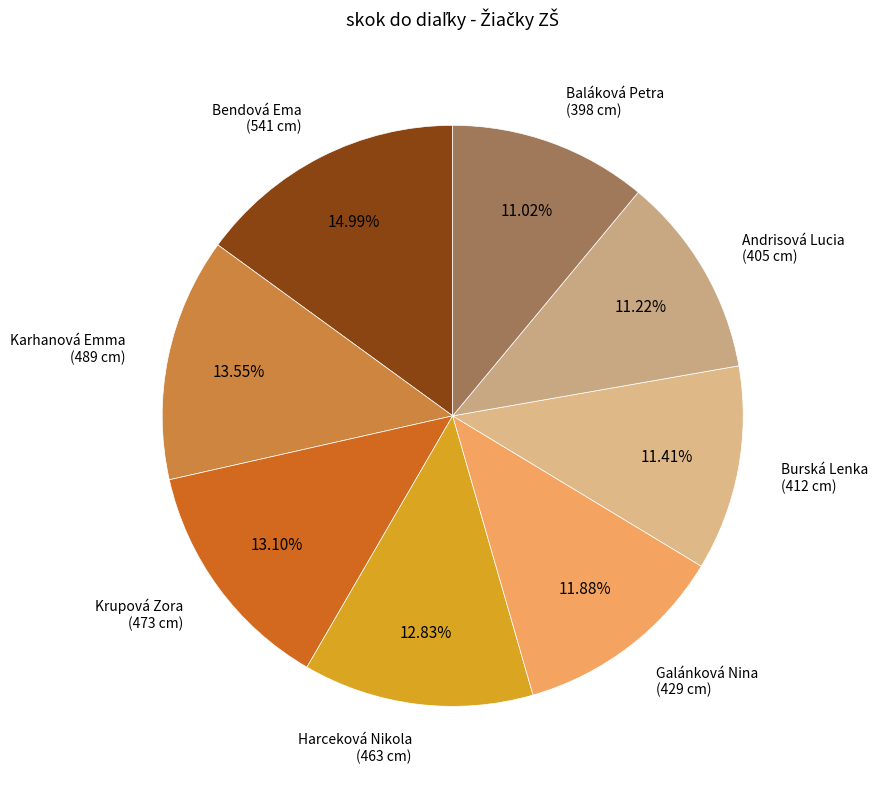

To the nearest percent, what percentage of the pie is Krupová Zora?

13%